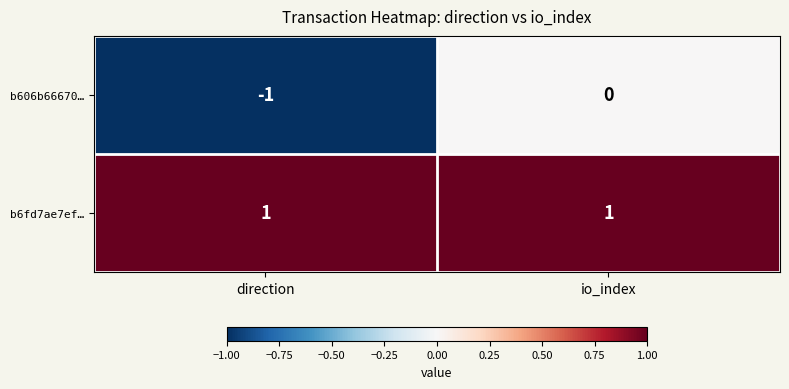

Between direction and io_index, which series saw the biggest shift?

b606b66670…